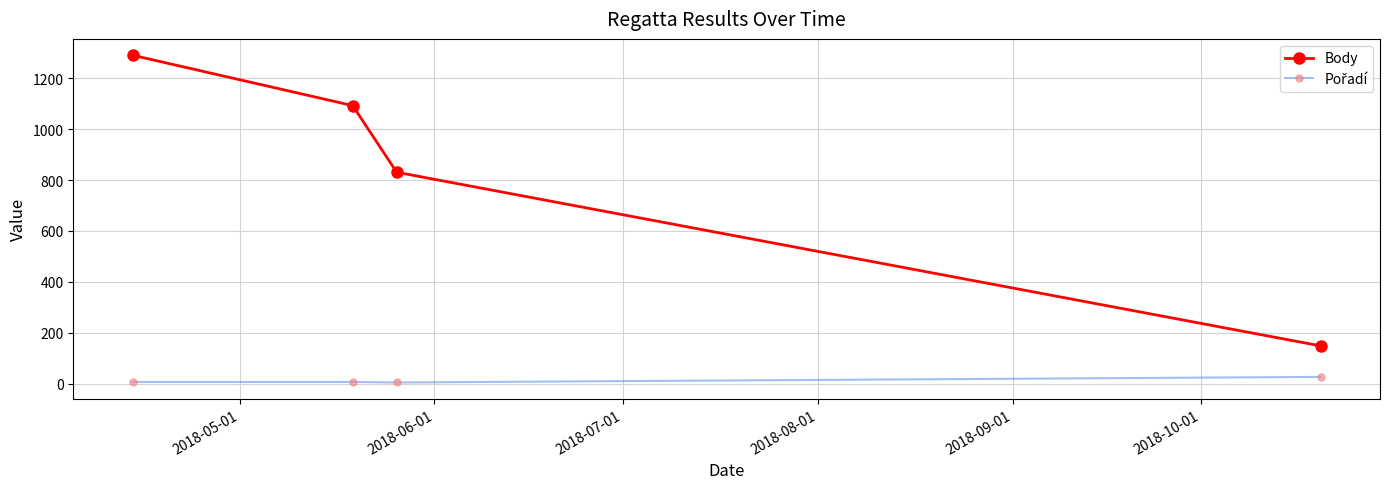

Which series has the largest total across all categories?

Body